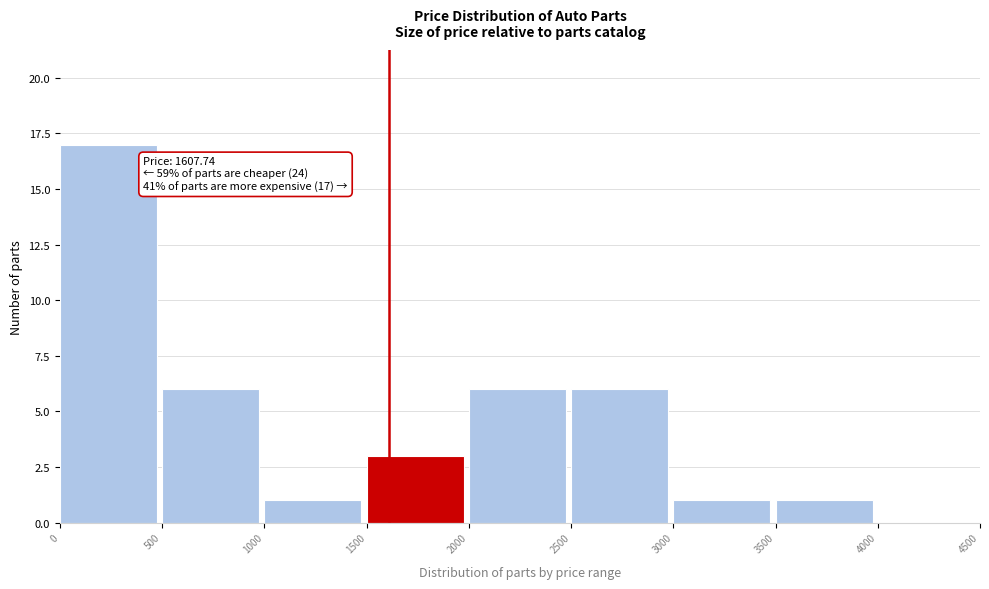

Over which range of the x-axis is the bar tallest?

0 to 500